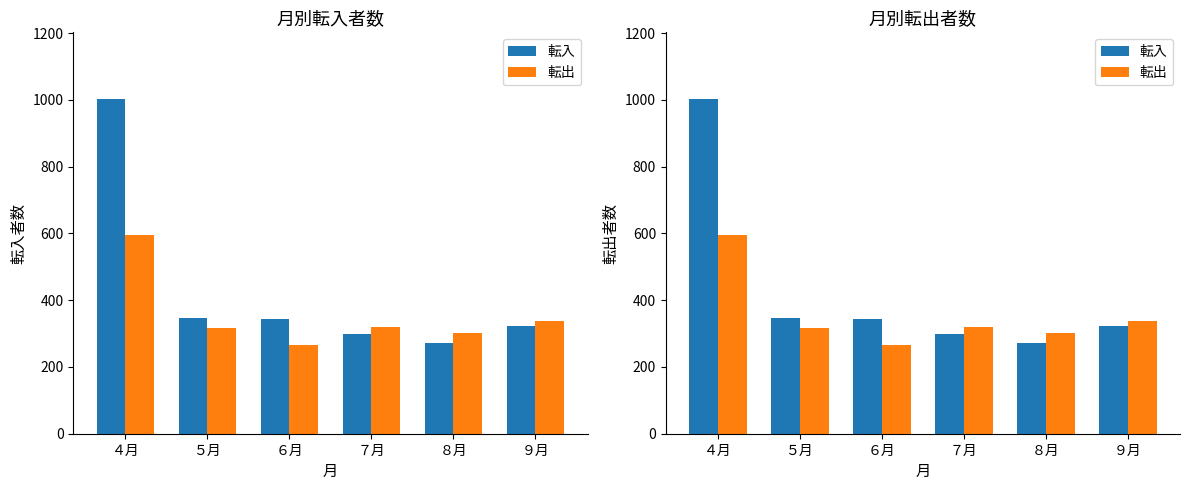

List the series in order of their peak value, lowest first.

転出, 転入